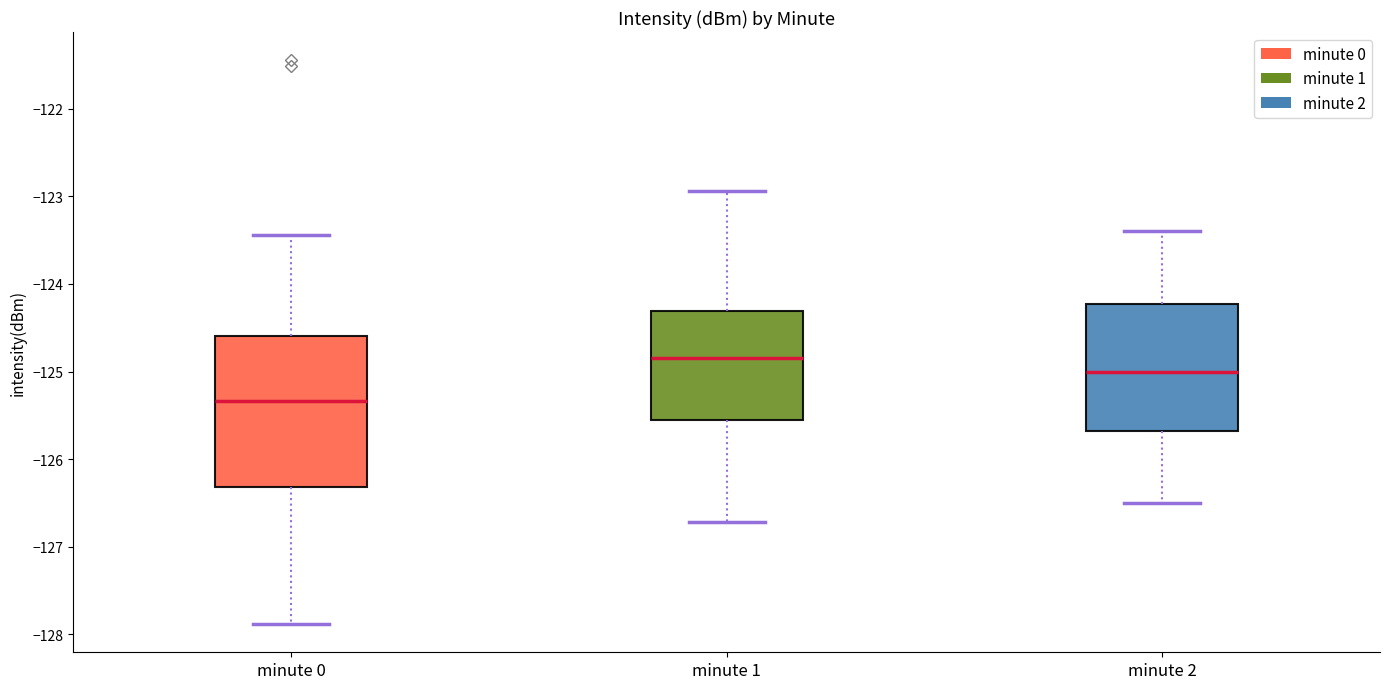

Where is the upper edge of the box for minute 0 on the y-axis? The values are not printed on the chart, so give them approximately, as read against the axis.

-124.6